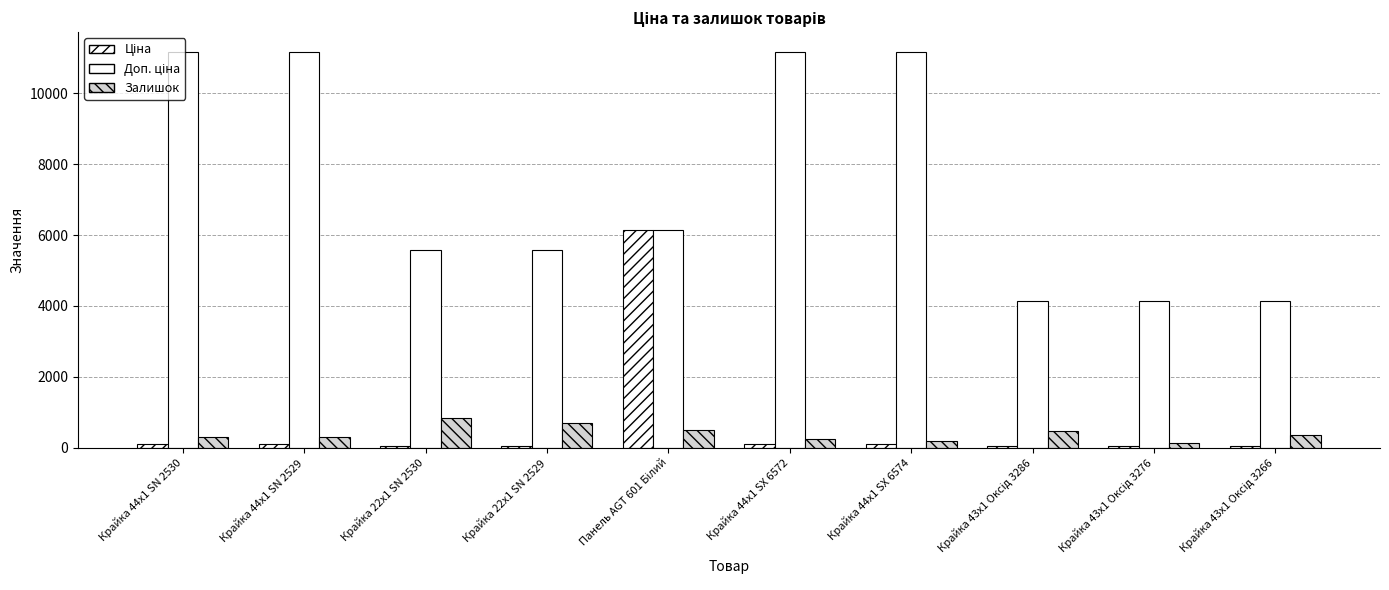

What position from the right is Крайка 44x1 SN 2529?

9